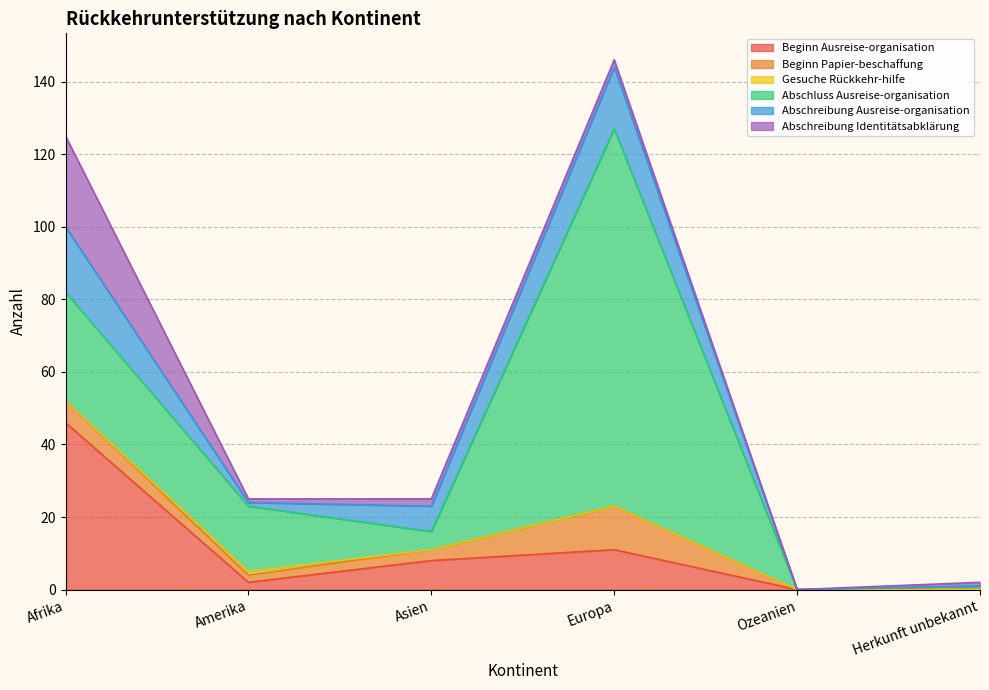

Where is the first local minimum for Abschreibung Ausreise-organisation?

Amerika